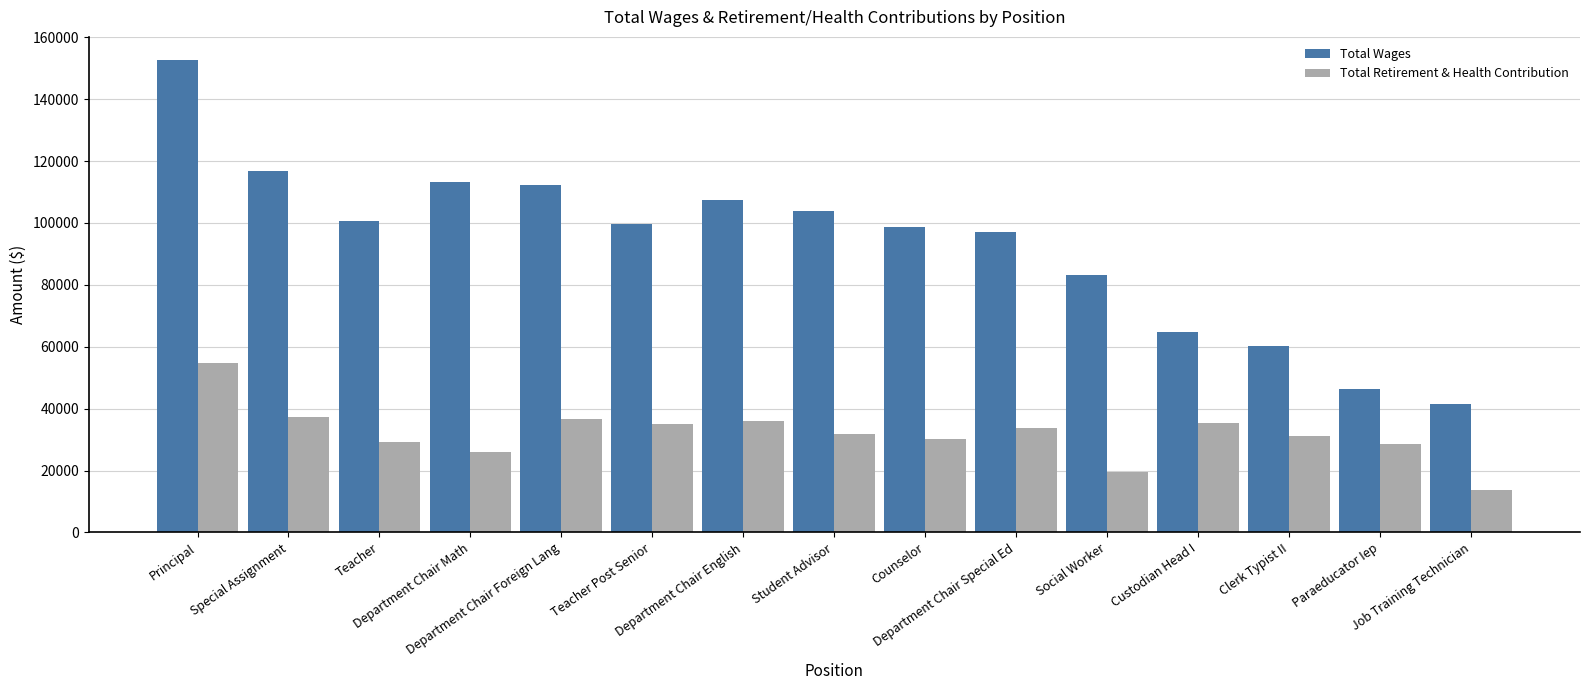

At which category is the sum across all series the highest?

Principal